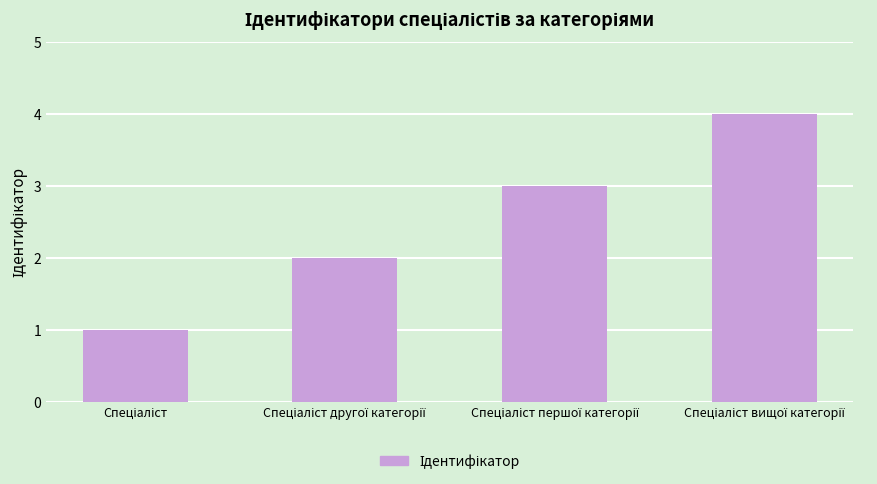

What is the difference between the maximum and second lowest values?

2